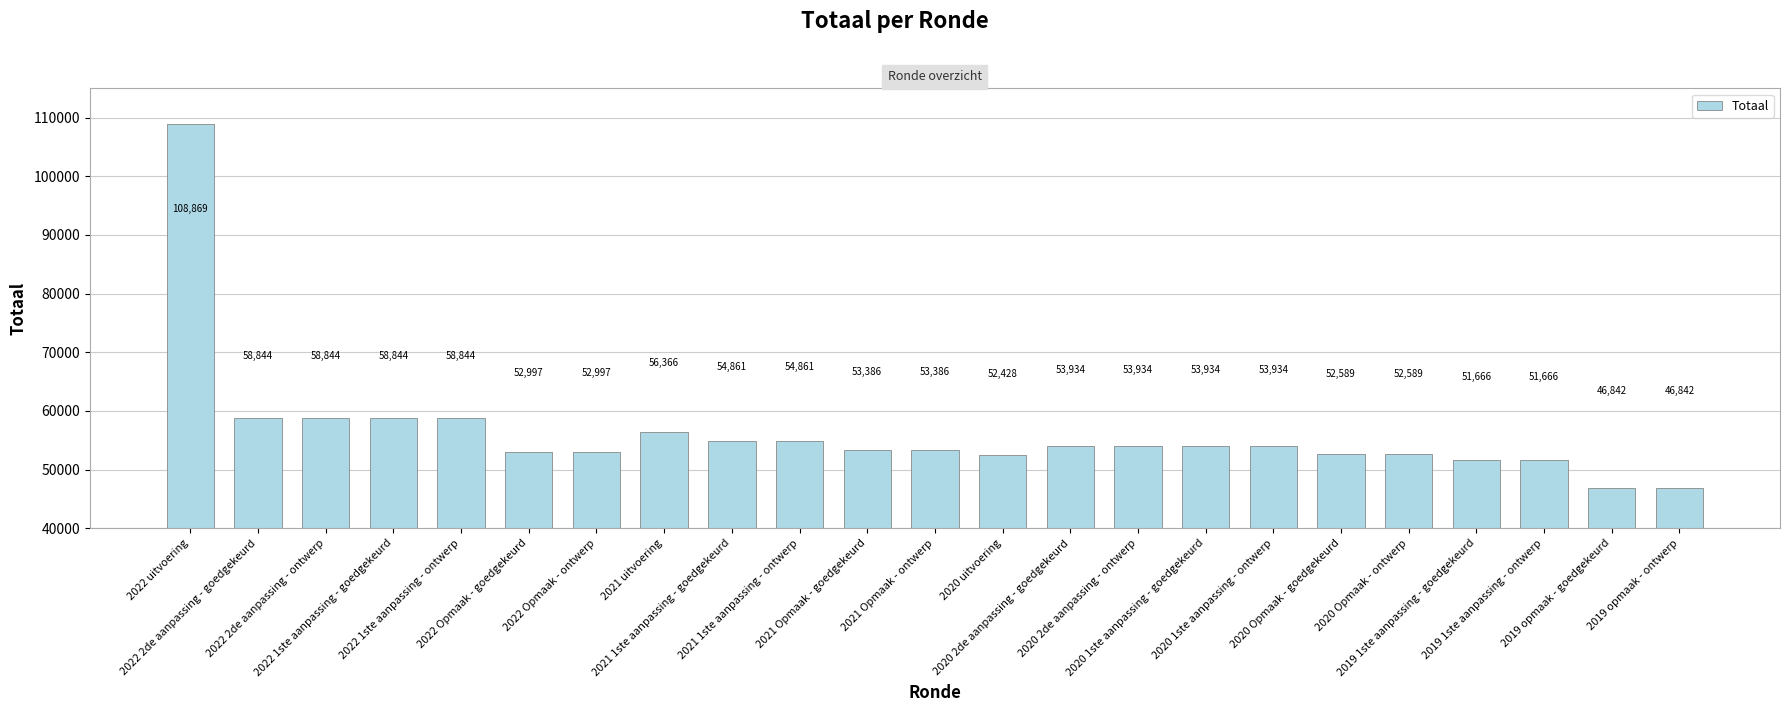

Which has a higher value, 2019 1ste aanpassing - goedgekeurd or 2021 1ste aanpassing - goedgekeurd?

2021 1ste aanpassing - goedgekeurd